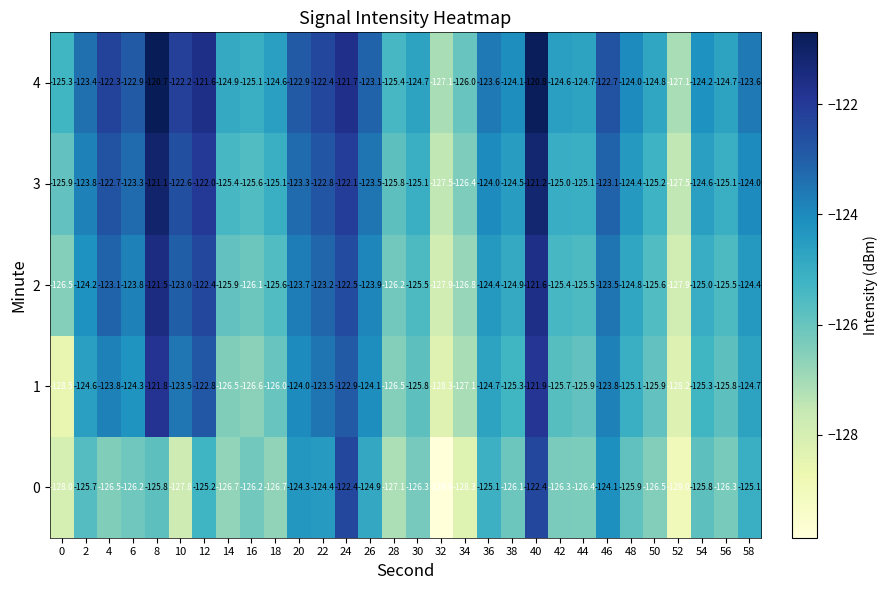

What is the maximum value for 3?

-121.1